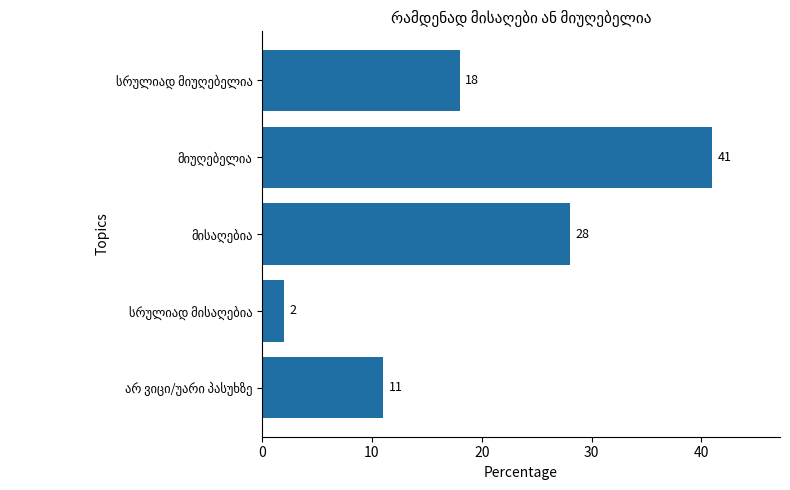

What is the greatest value displayed?

41